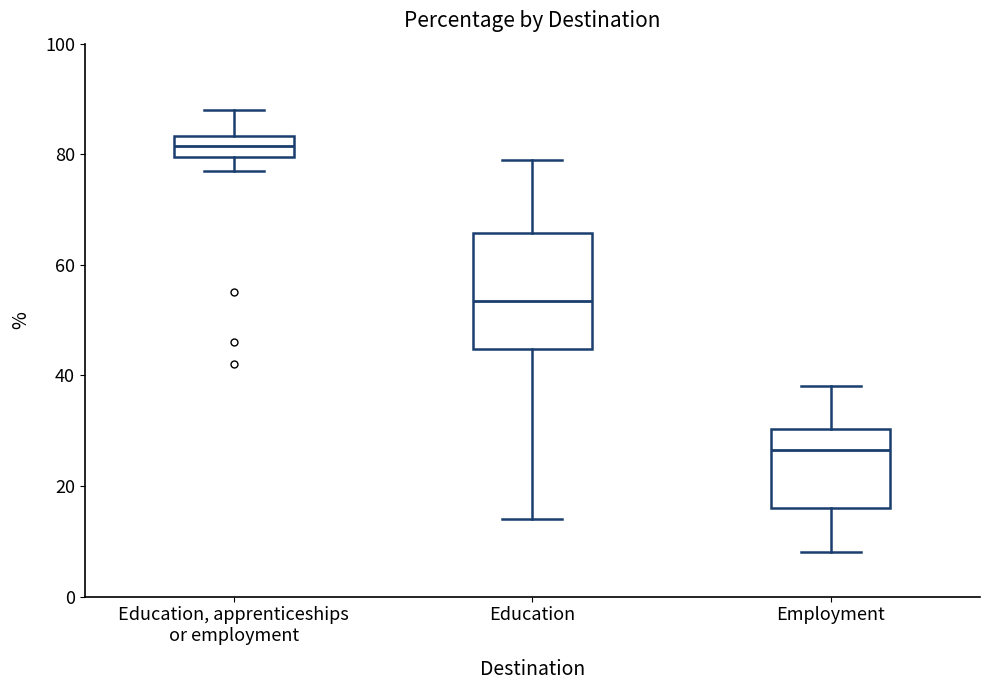

Where does the median line of the box for Education sit on the y-axis? The values are not printed on the chart, so give them approximately, as read against the axis.

54